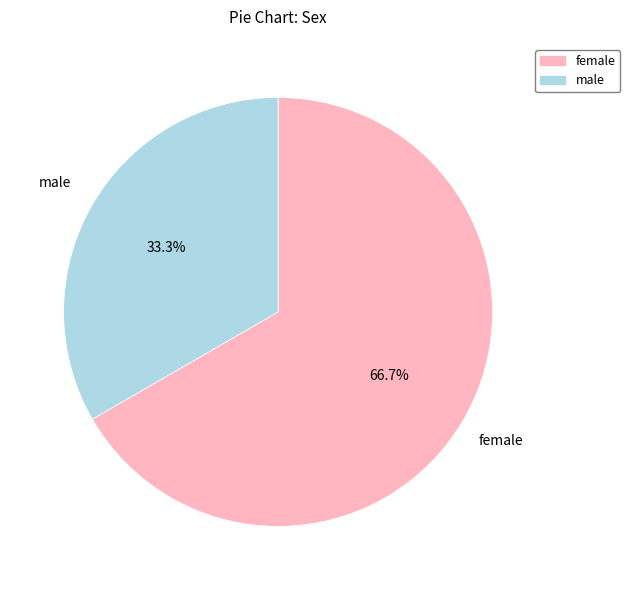

Does any single category account for the majority?

Yes